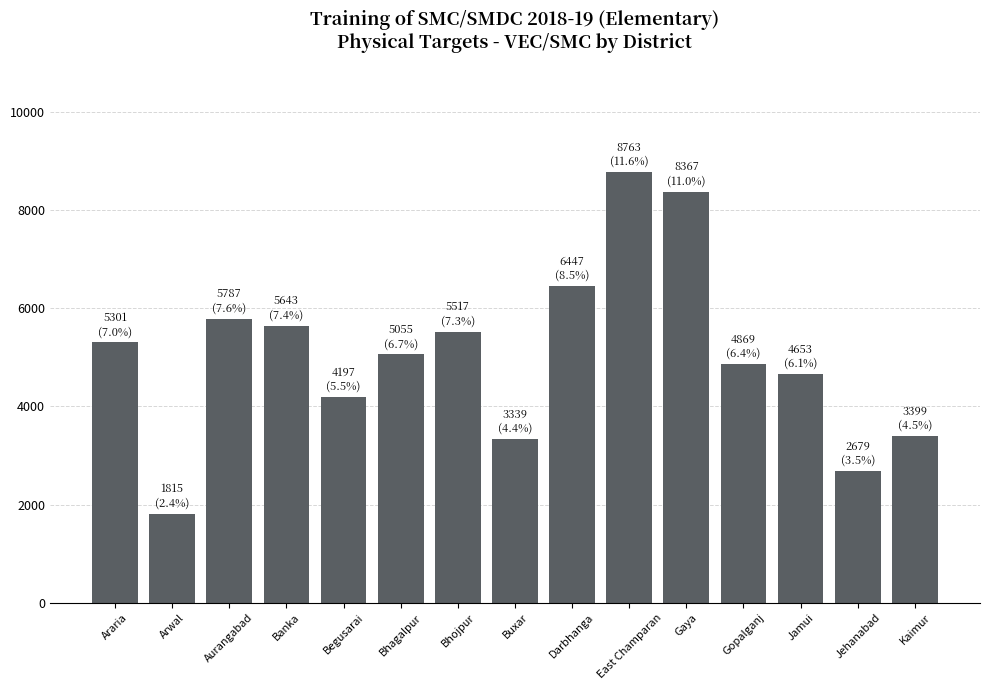

At which label is the value closest to 5289?

Araria